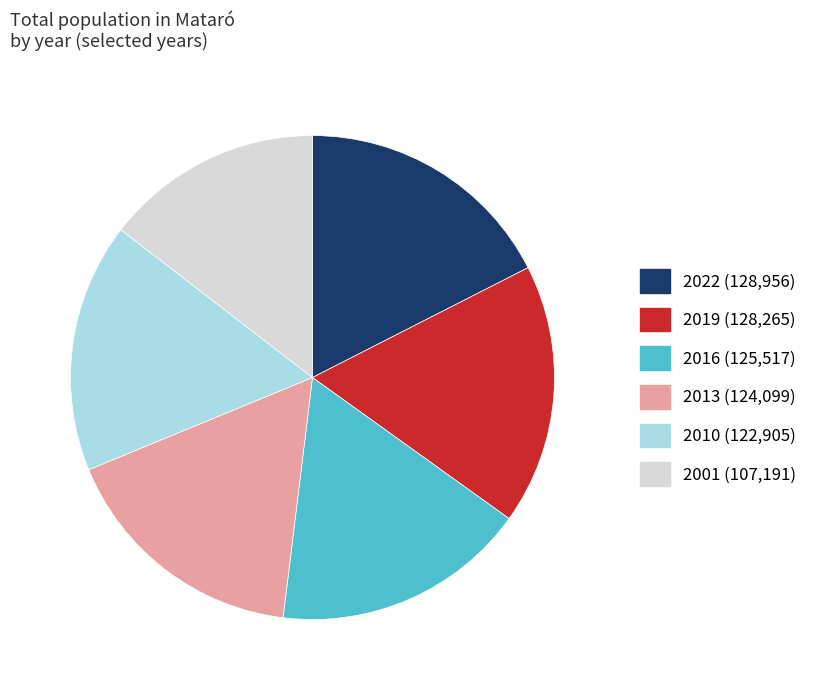

Does any single category account for the majority?

No